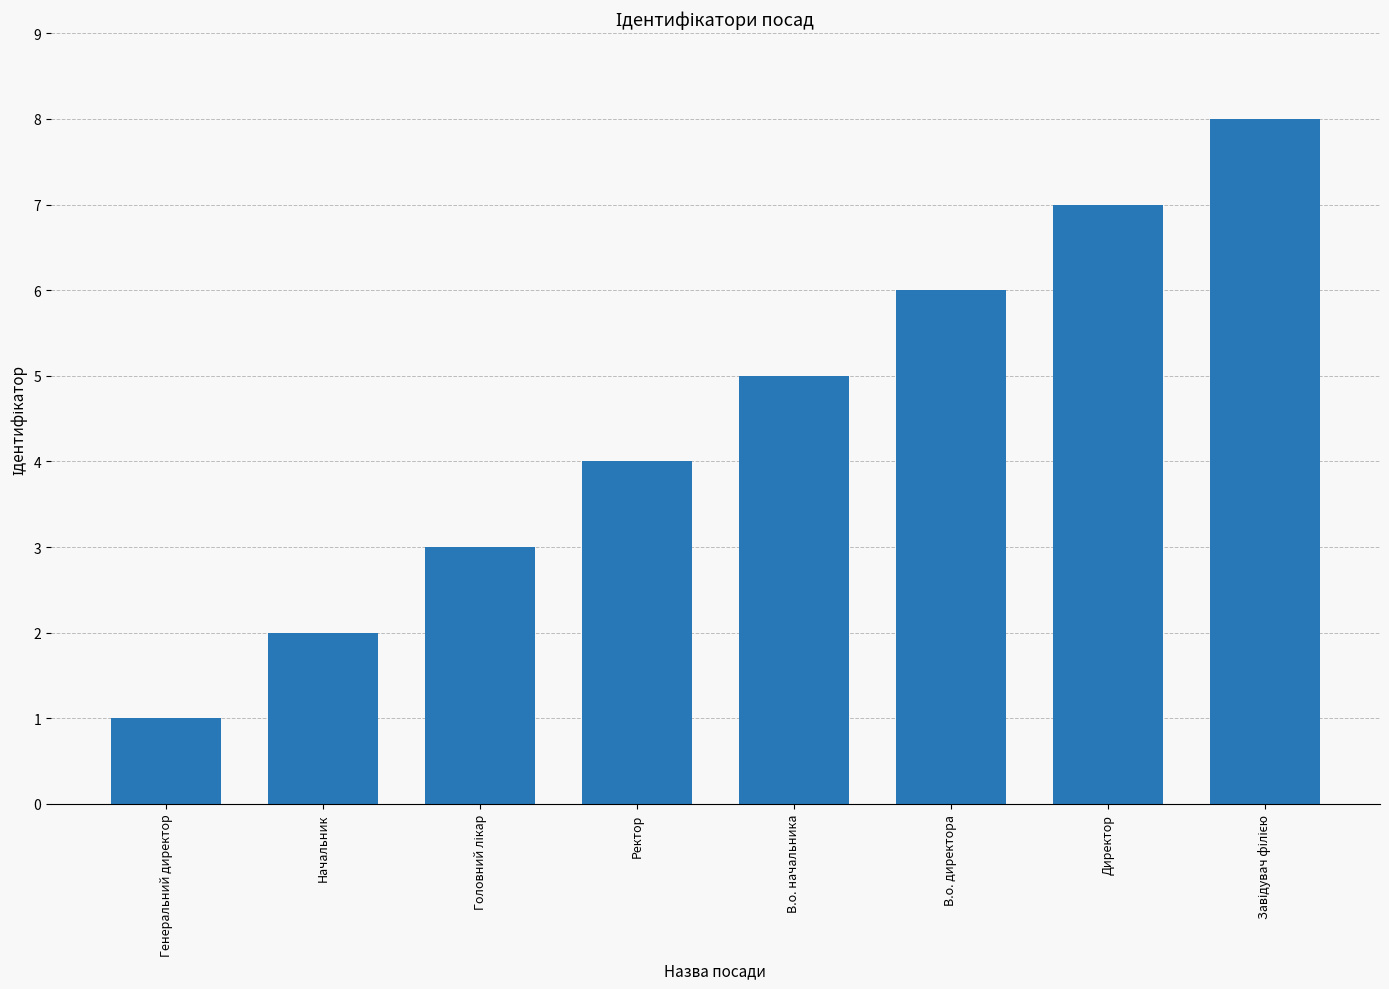

Reading left to right, transcribe all the data shown in this chart.

1	2	3	4	5	6	7	8